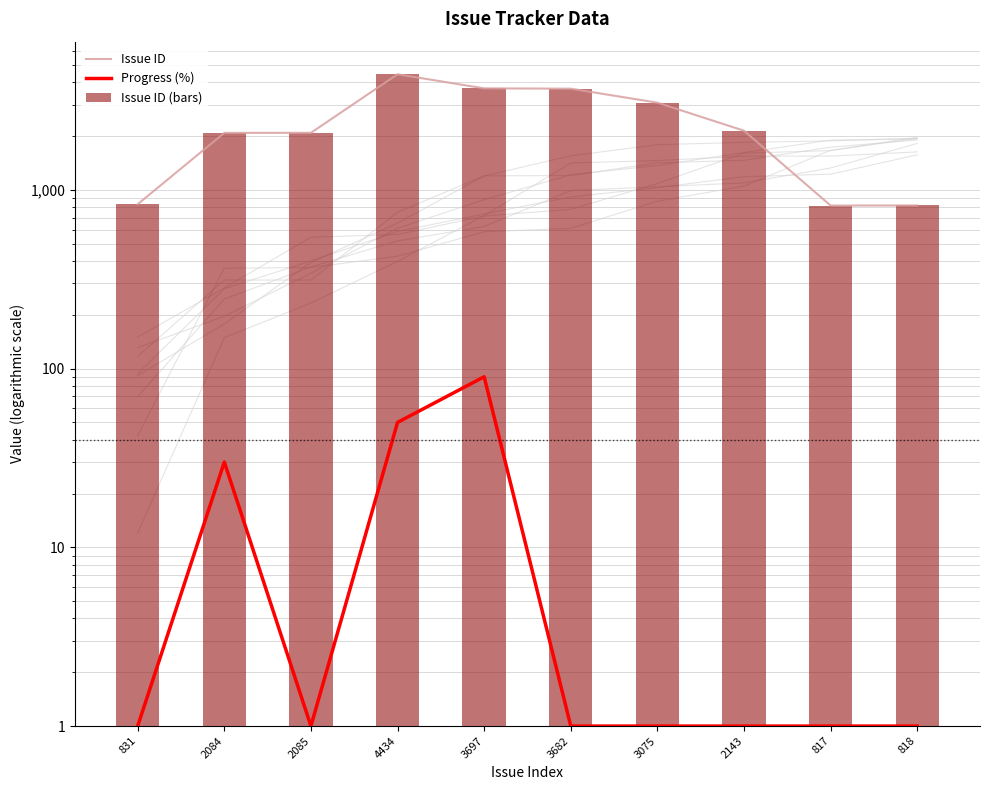

At which category is the sum across all series the highest?

4434